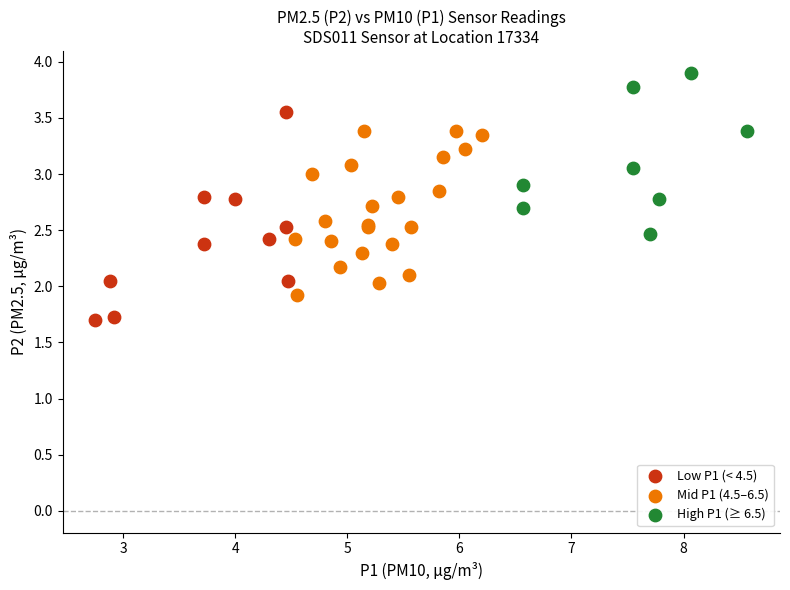

Which series reaches the minimum Y coordinate?

Low P1 (< 4.5)